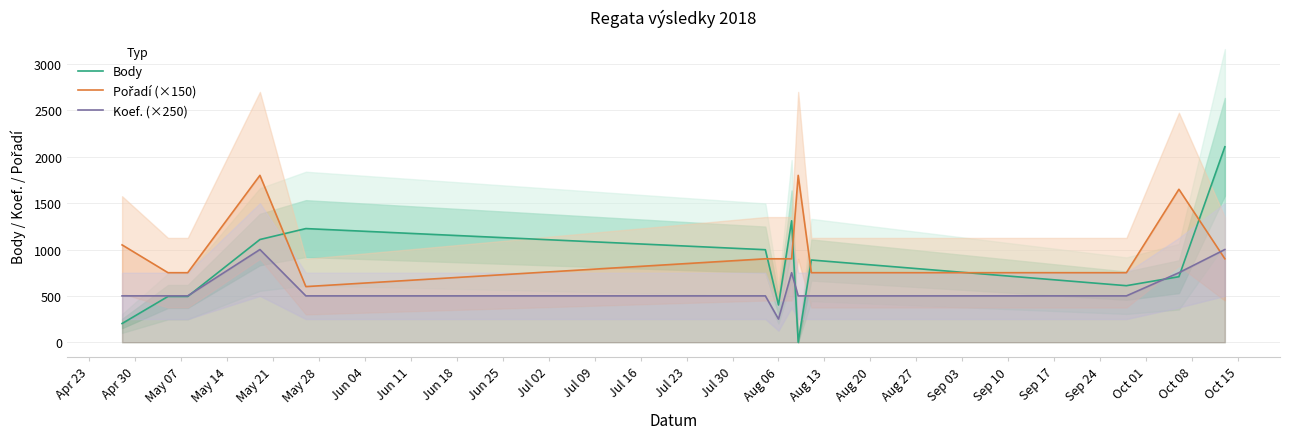

What are all the series names shown in the legend?

Body, Pořadí (×150), Koef. (×250)